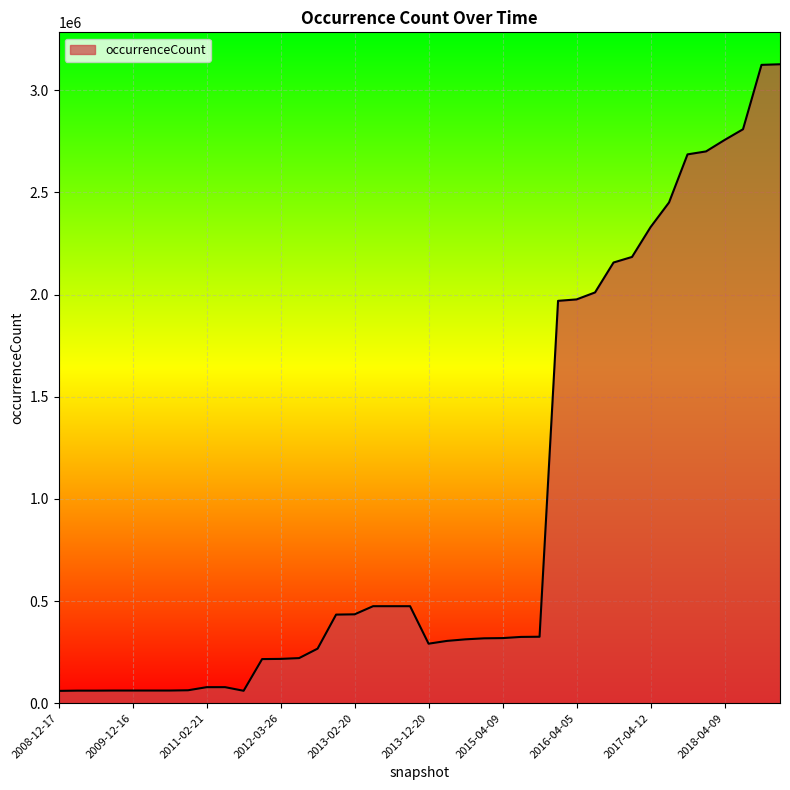

What is the average value?

959975